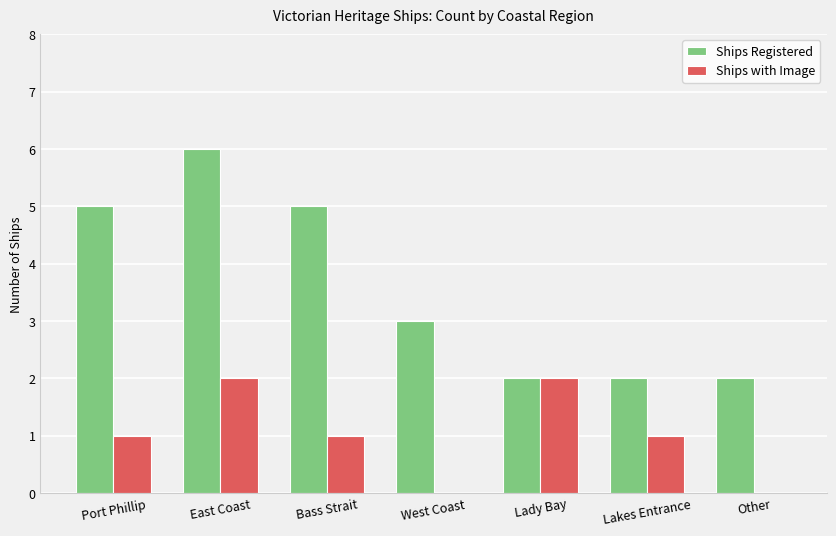

Count the number of data series in this chart.

2